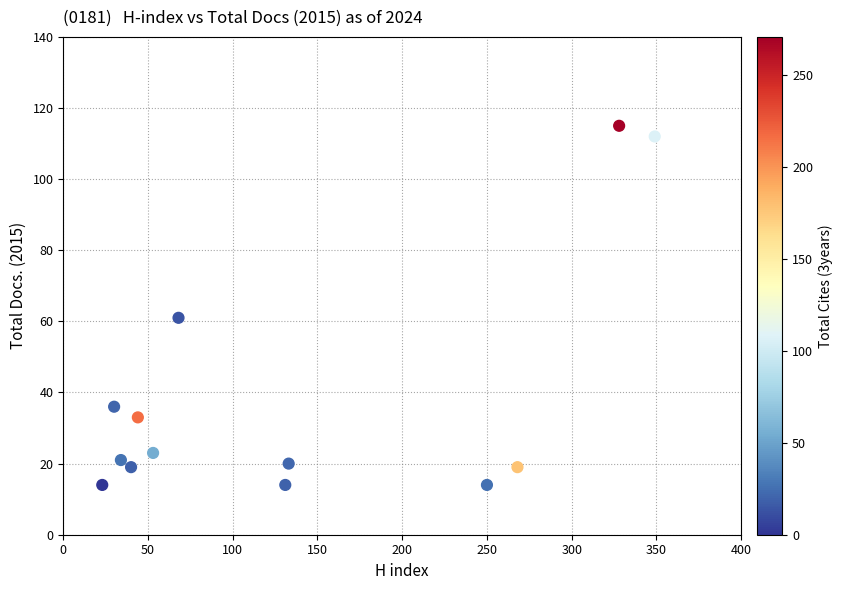

What Y value in the scatter plot is closest to 64?

61